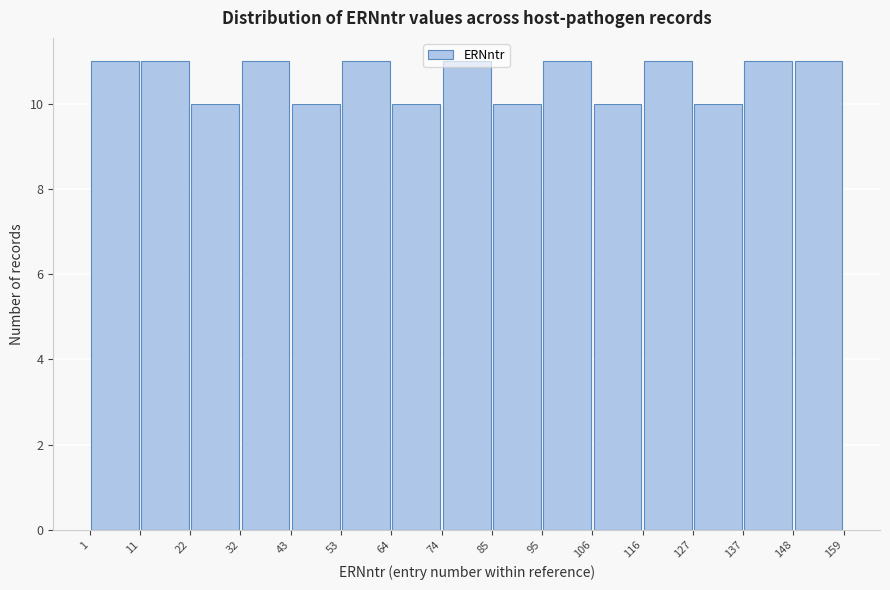

Reading left to right, list every bar in this chart as the range it spans on the x-axis followed by its height. The values are not printed on the chart, so give them approximately, as read against the axis.

1 to 11: 11
11 to 22: 11
22 to 32: 10
32 to 43: 11
43 to 53: 10
53 to 64: 11
64 to 74: 10
74 to 85: 11
85 to 95: 10
95 to 106: 11
106 to 116: 10
116 to 127: 11
127 to 137: 10
137 to 148: 11
148 to 159: 11